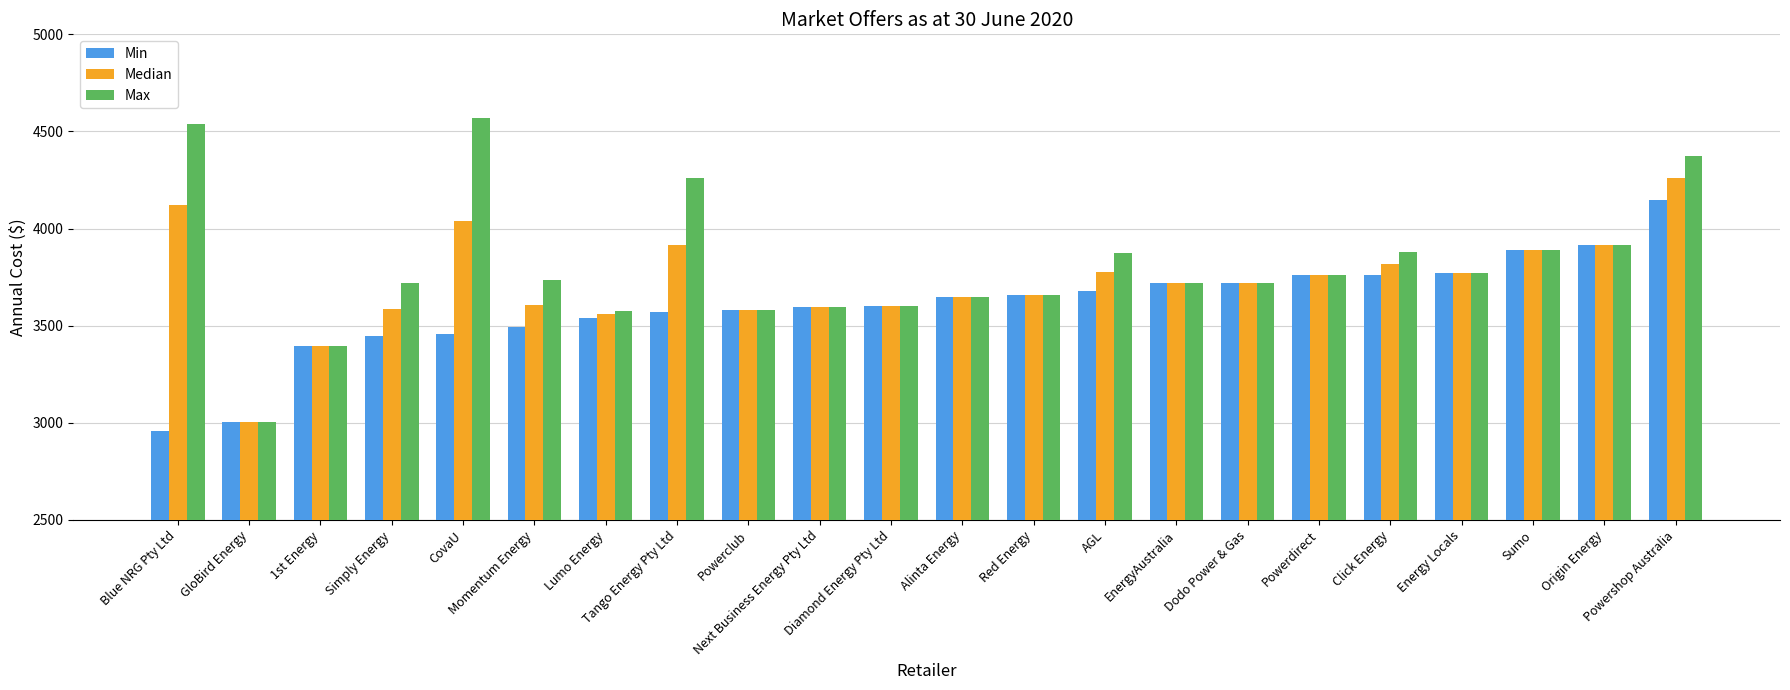

How many categories are shown in the chart?

22